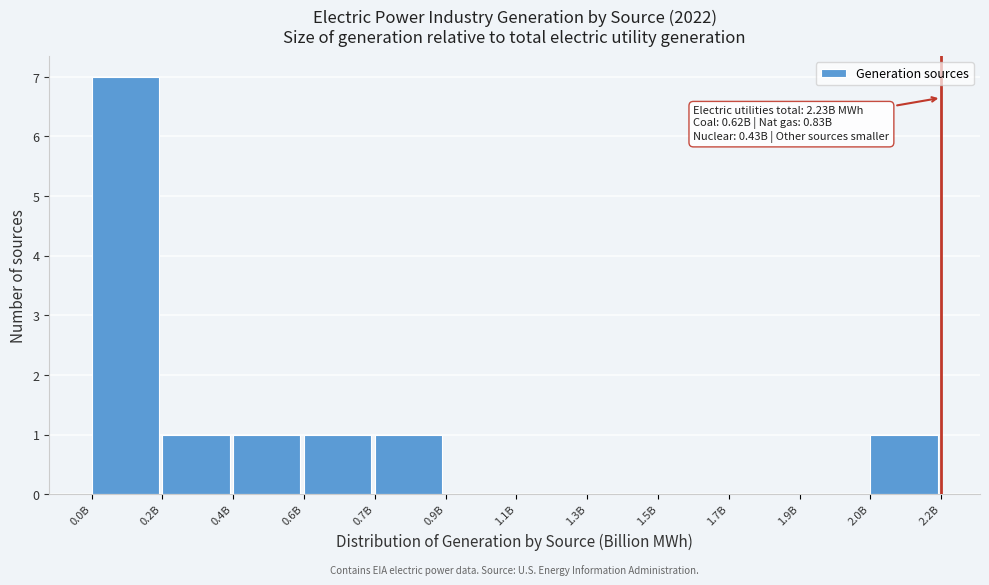

Reading left to right, extract all data points from this chart.

0.0B=7	0.2B=1	0.4B=1	0.6B=1	0.7B=1	0.9B=0	1.1B=0	1.3B=0	1.5B=0	1.7B=0	1.9B=0	2.0B=1